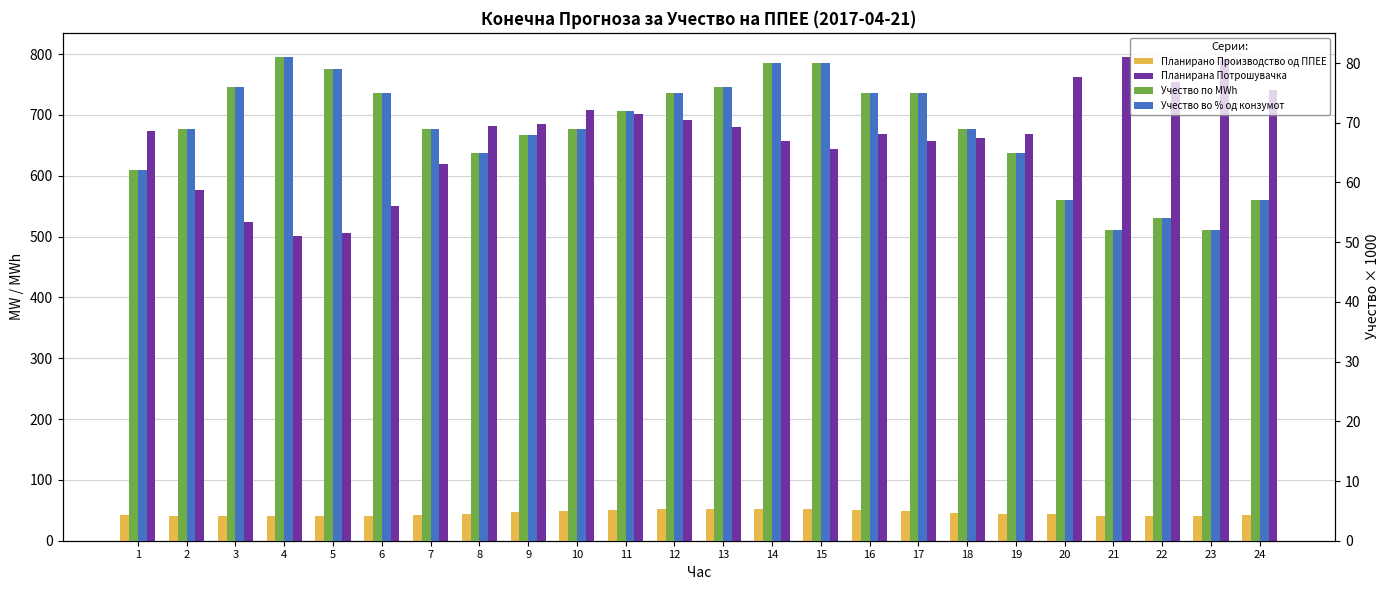

Which series has the widest spread of values?

Планирана Потрошувачка